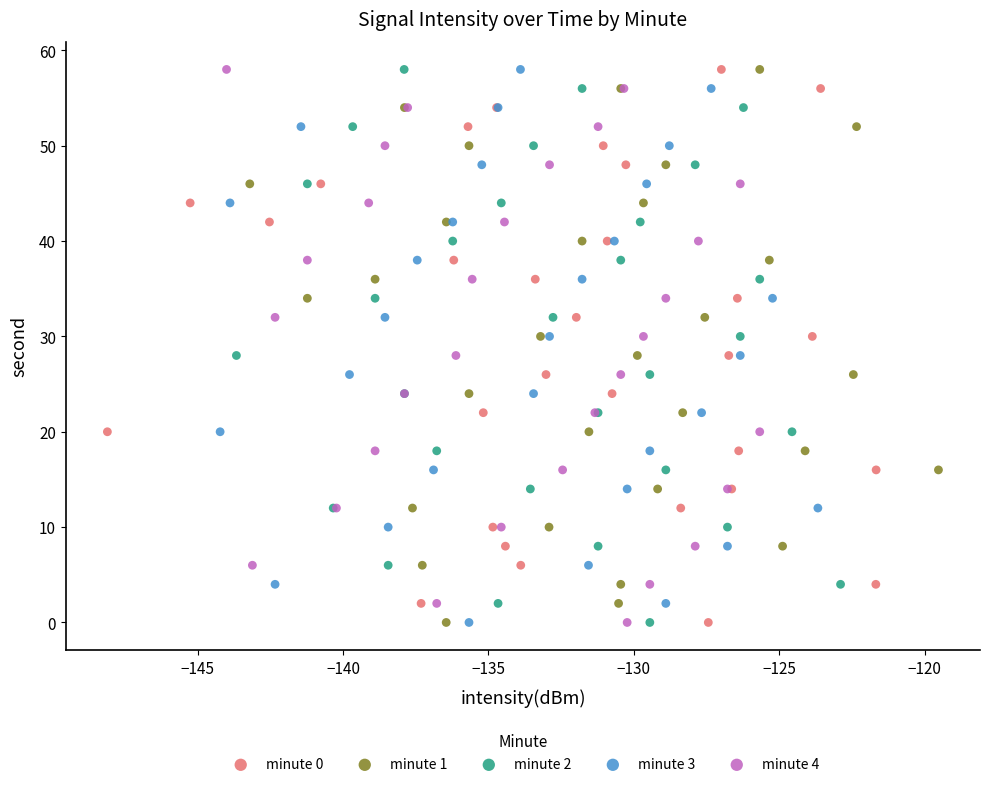

What are all the series names shown in the legend?

minute 0, minute 1, minute 2, minute 3, minute 4